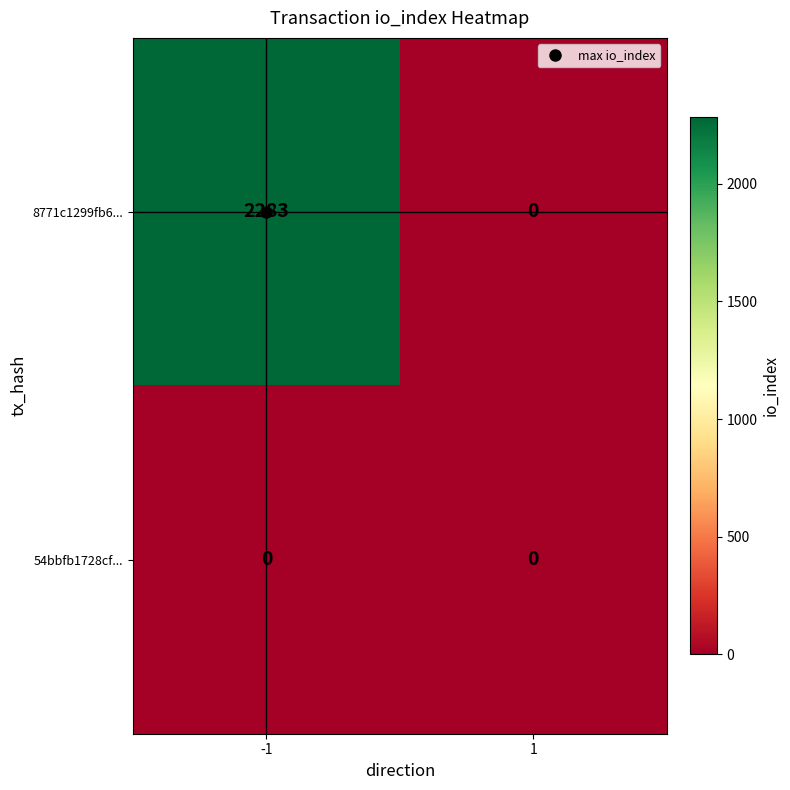

Which series has the largest total across all categories?

8771c1299fb6...